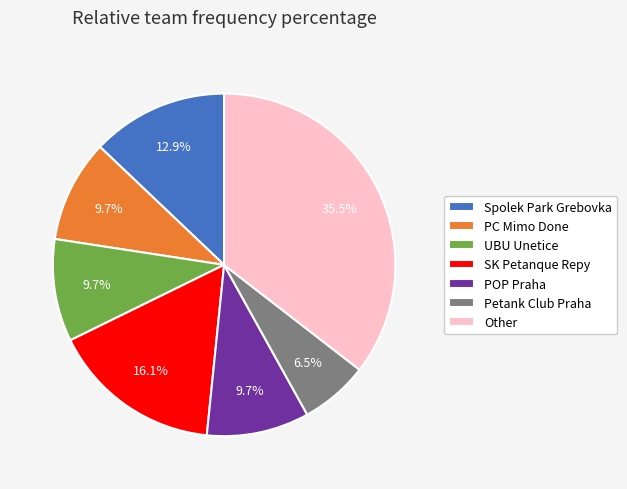

Combined, what portion of the pie is Petank Club Praha and SK Petanque Repy?

22.6%